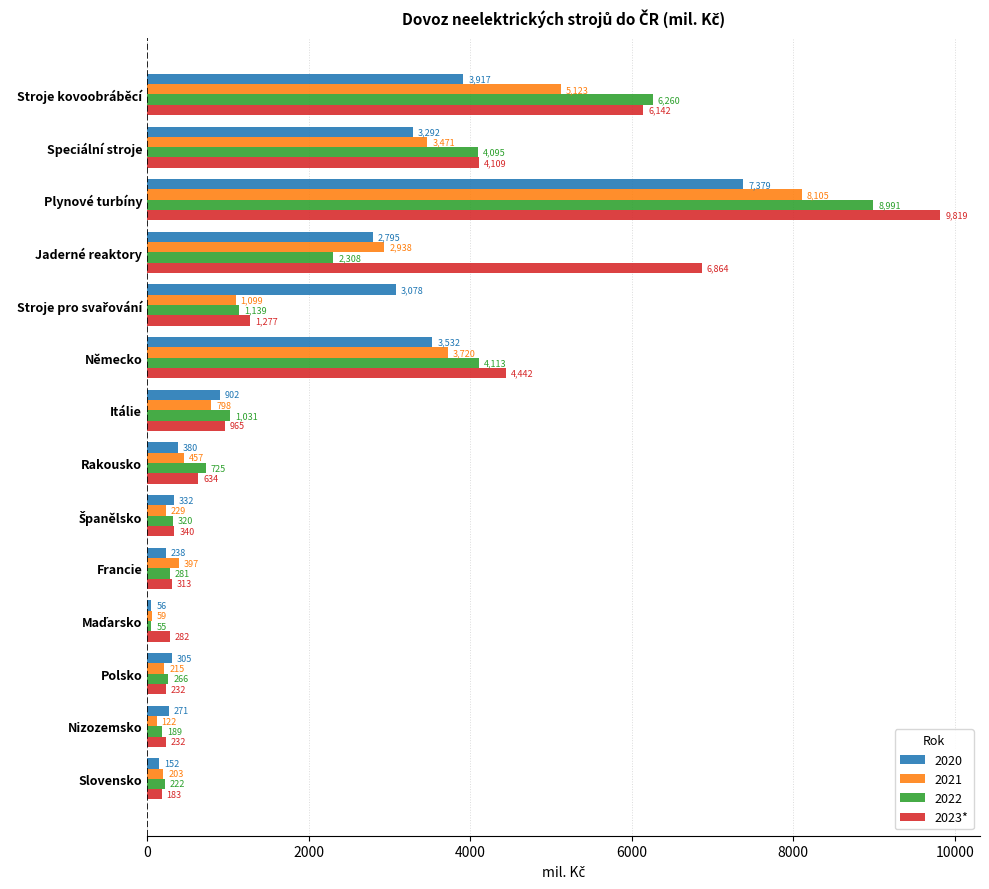

Is it true that 2022 equals 8990.6 at Plynové turbíny?

True